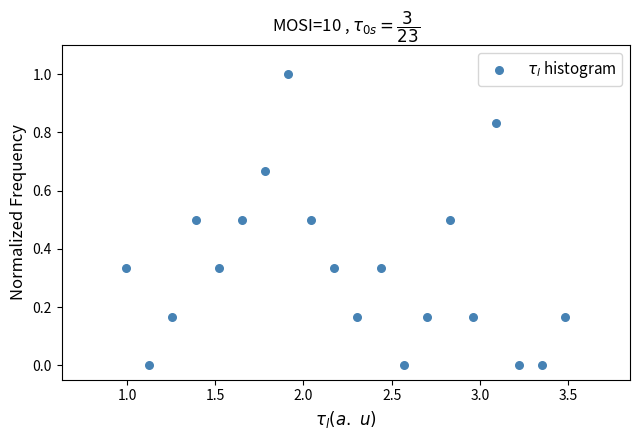

What is the range of Y values (max minus min)?

1.0